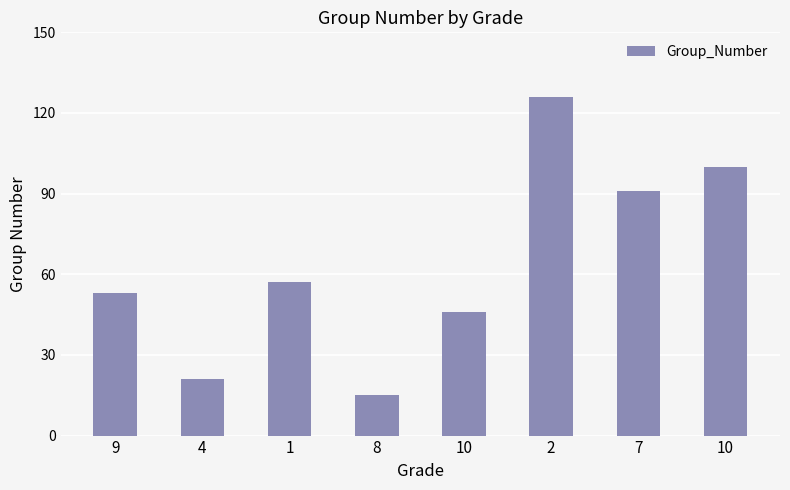

How many bars are there in total?

8